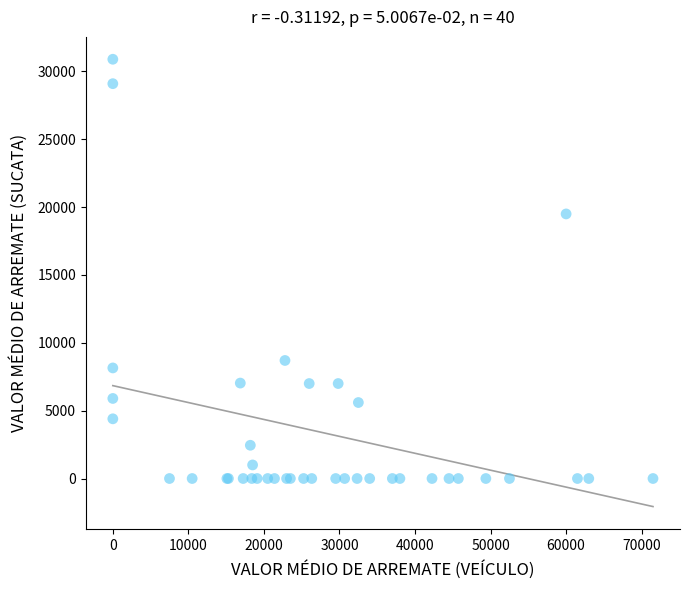

What Y value in the scatter plot is closest to 15450?

19500.0